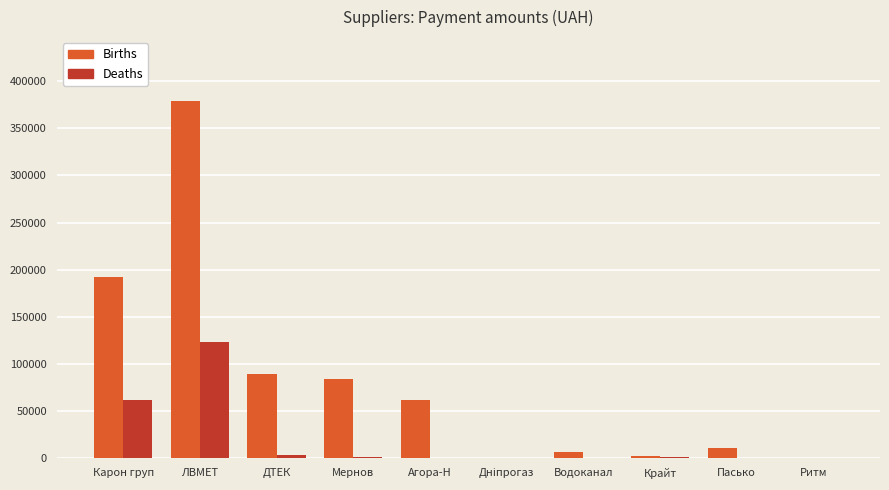

At which category is the sum across all series the highest?

ЛВМЕТ